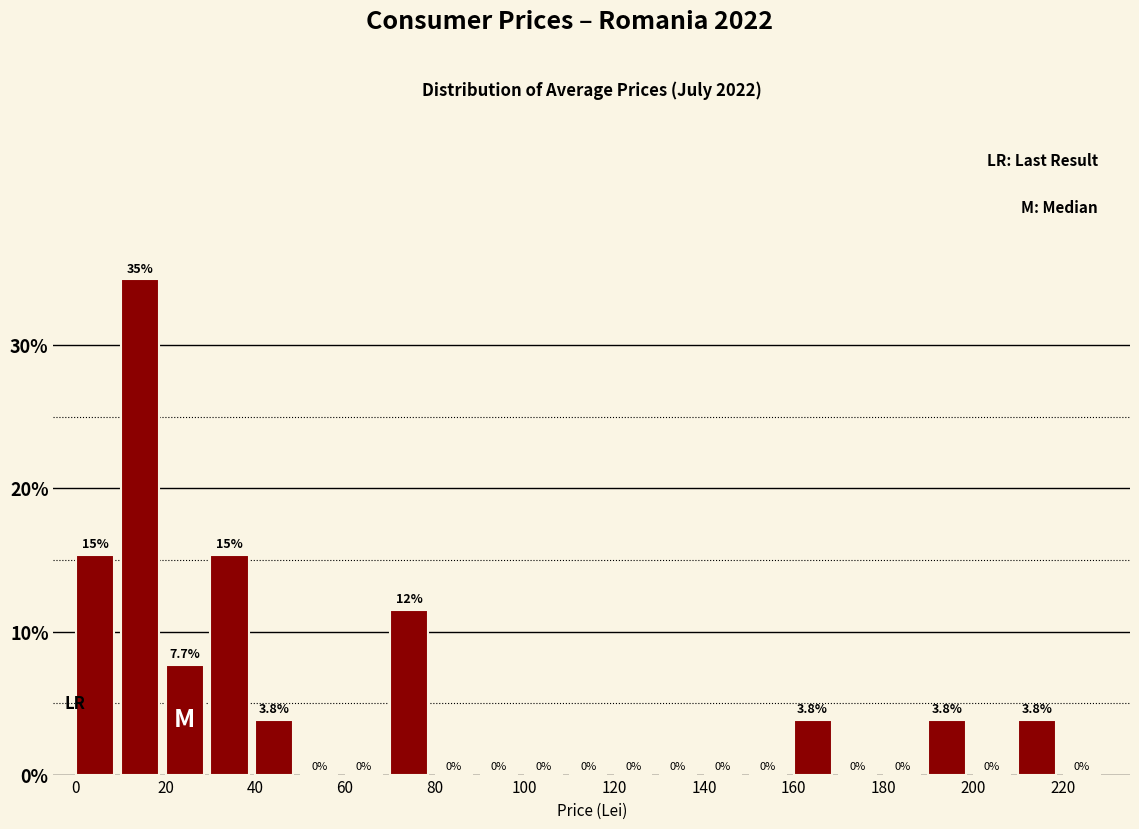

Over which range of the x-axis is the bar tallest?

10 to 20